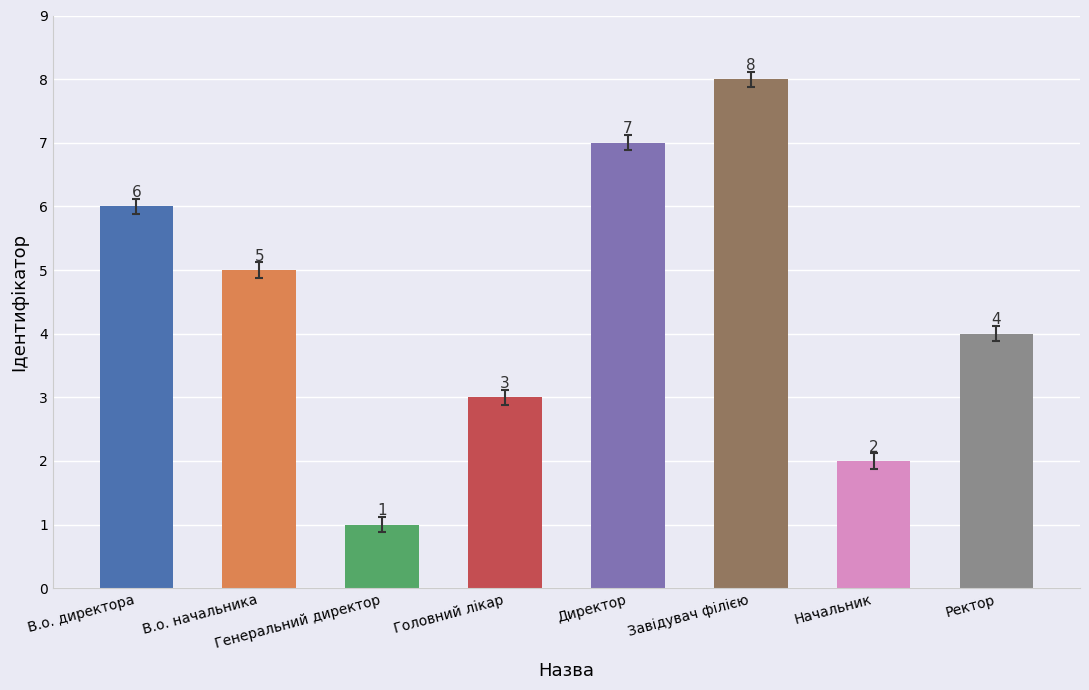

What is the difference between the maximum and minimum values?

7